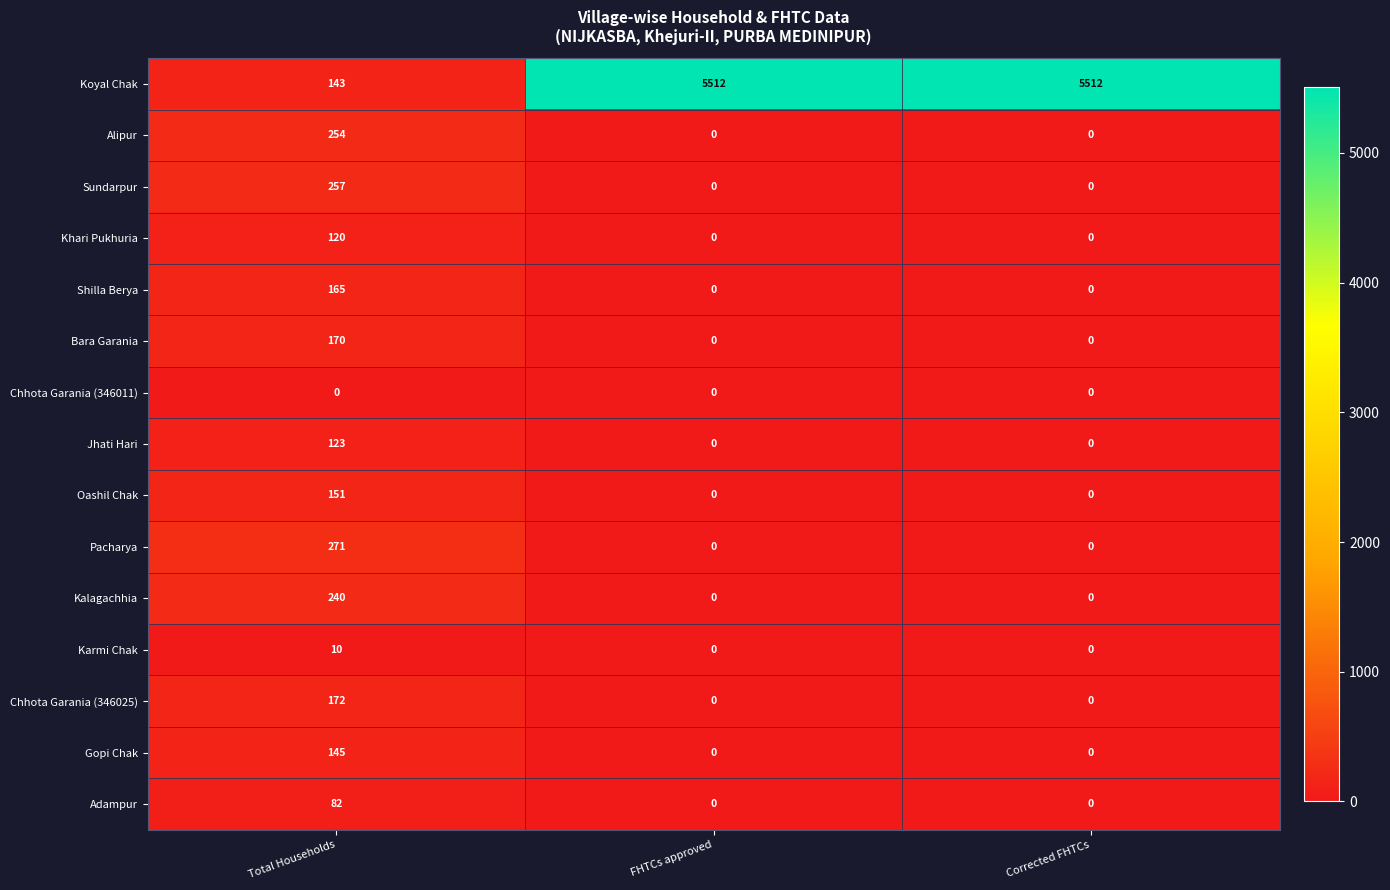

Which series has the largest range (max minus min)?

Koyal Chak